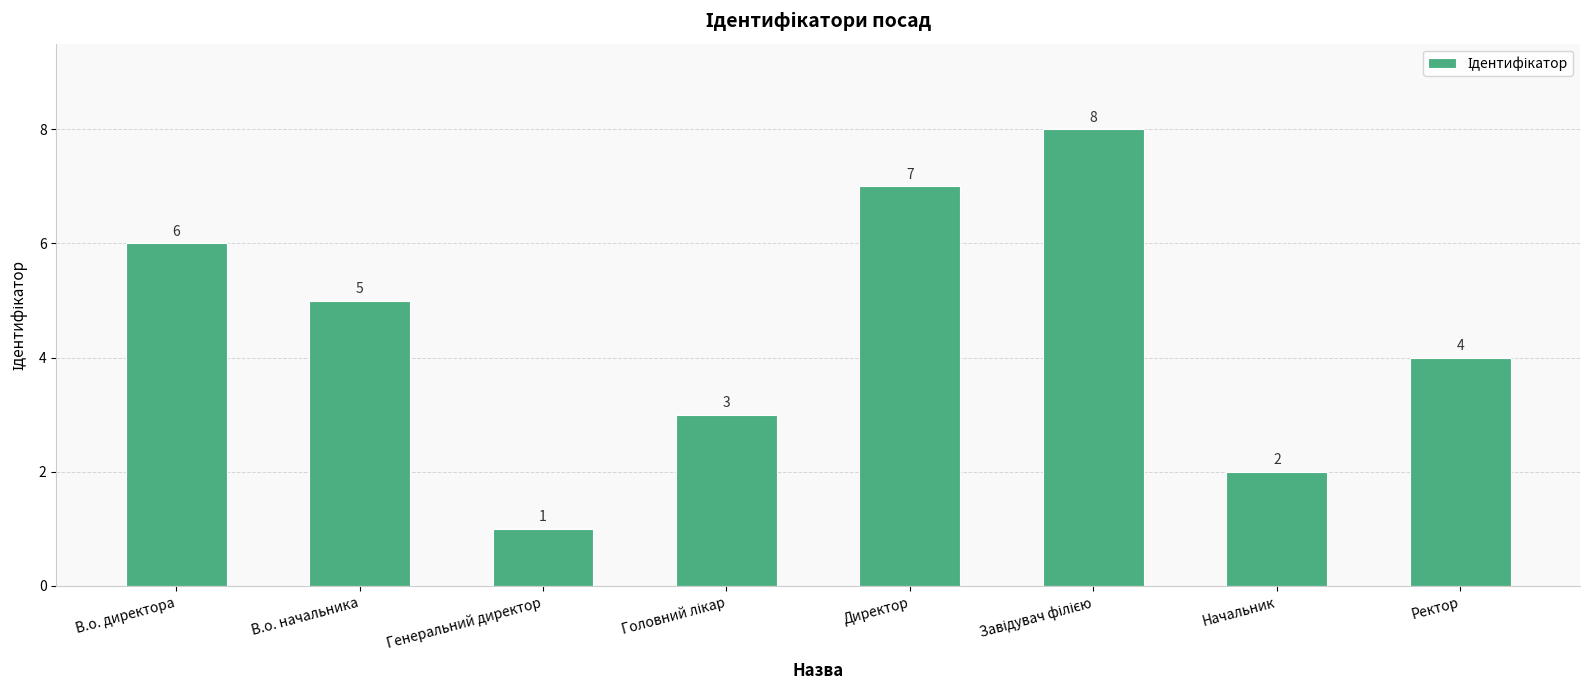

What is the ratio of the value at Начальник to the value at Генеральний директор?

2.0